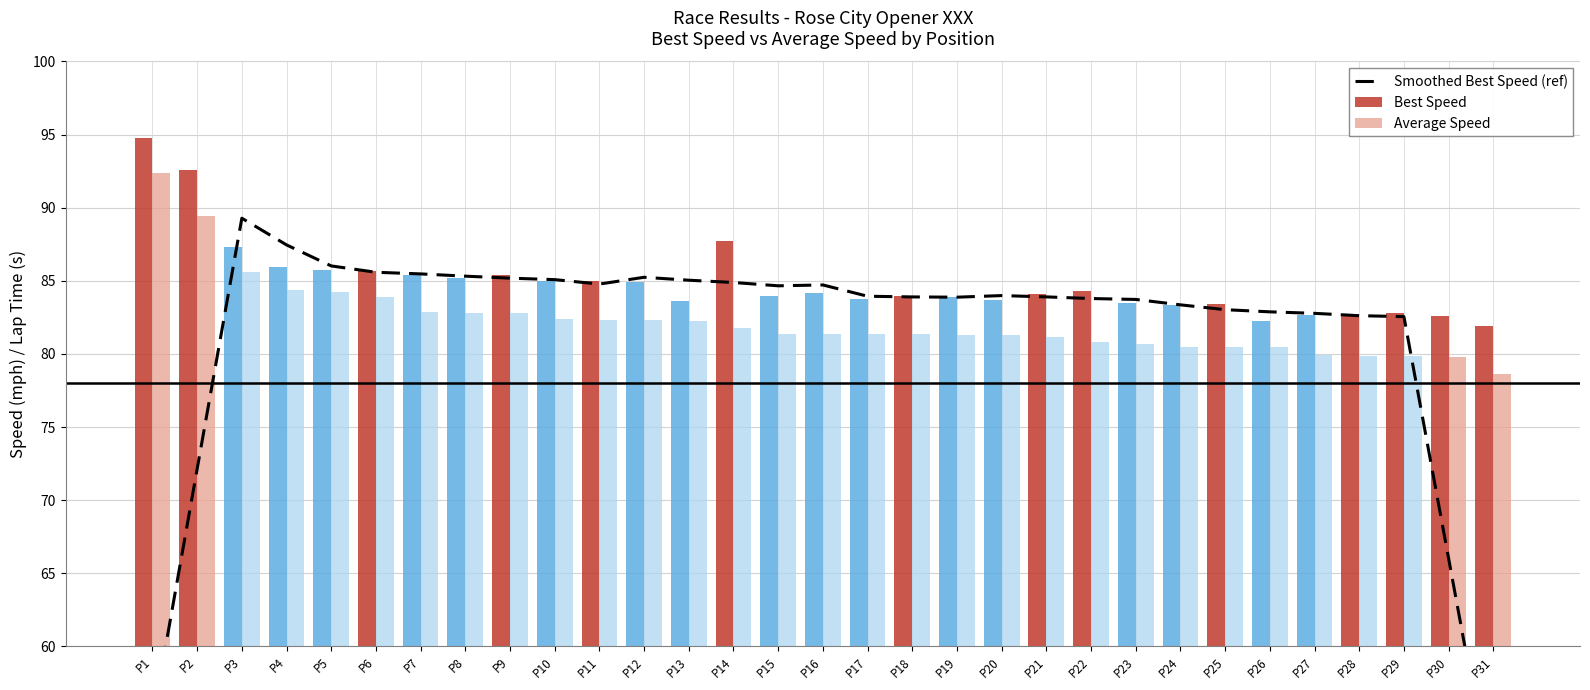

At which label does Smoothed Best Speed (ref) first exceed 83?

P3